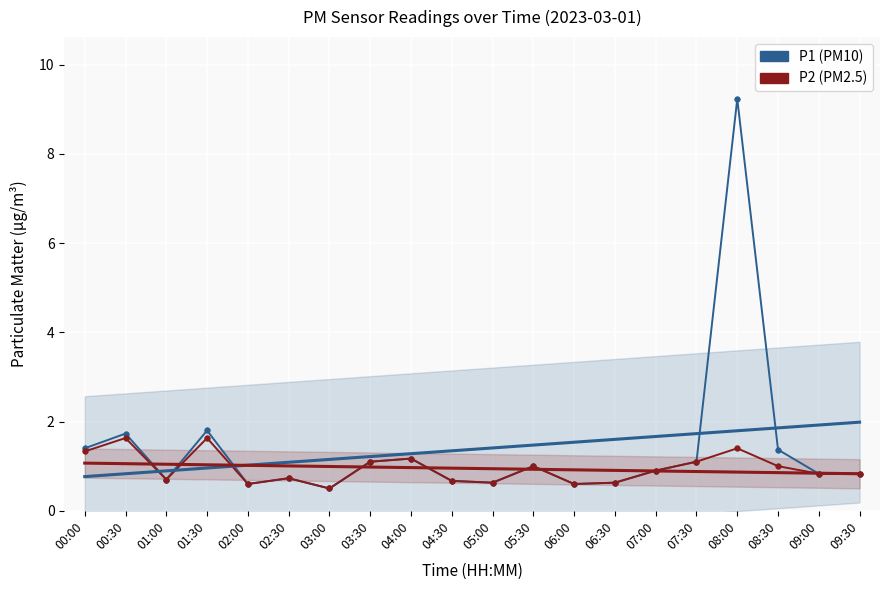

List the series in order of their peak value, highest first.

P1, P2